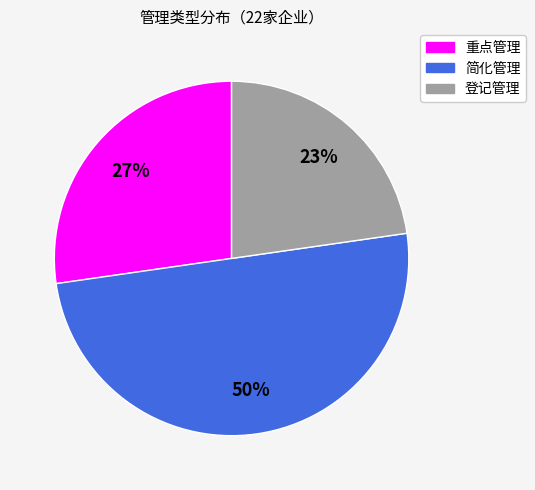

To the nearest percent, what is the difference between the largest and smallest slice percentages?

27%